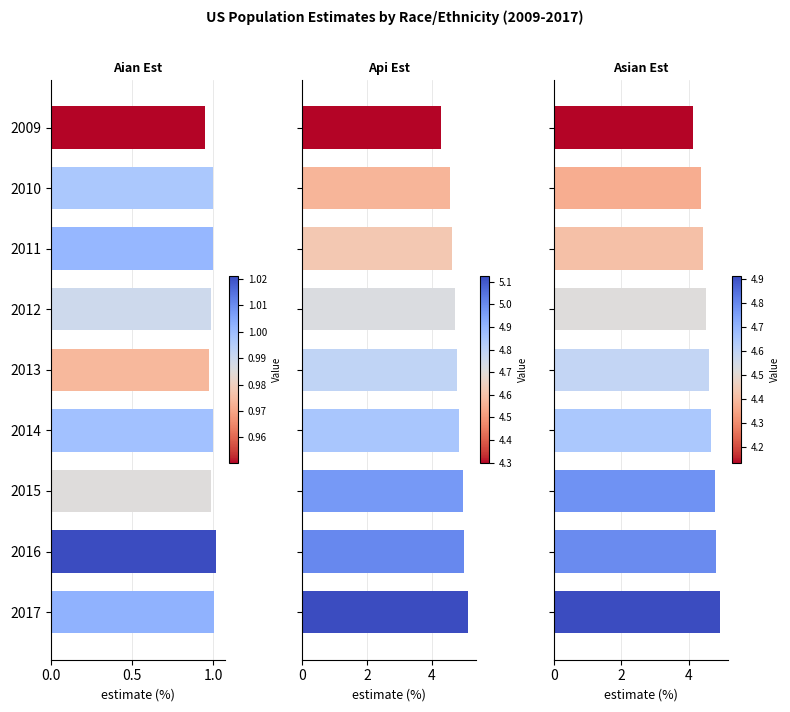

What is the sum of all api_est values?

42.9